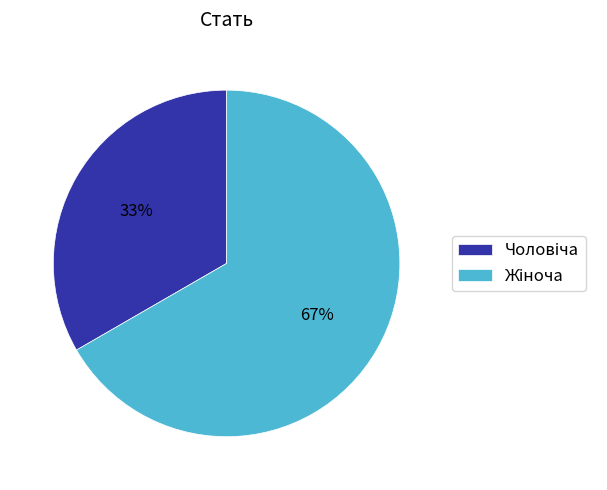

To the nearest percent, what is the average slice percentage?

50%